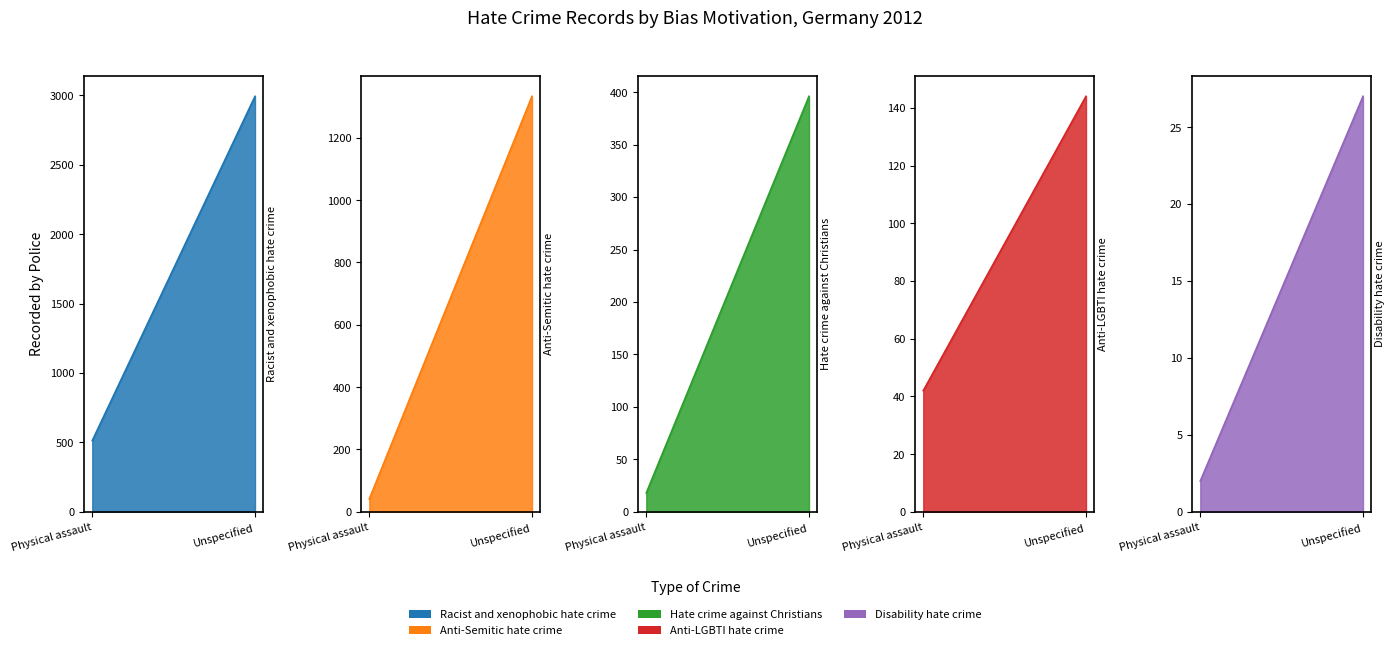

What is the total value across all series at Physical assault?

616